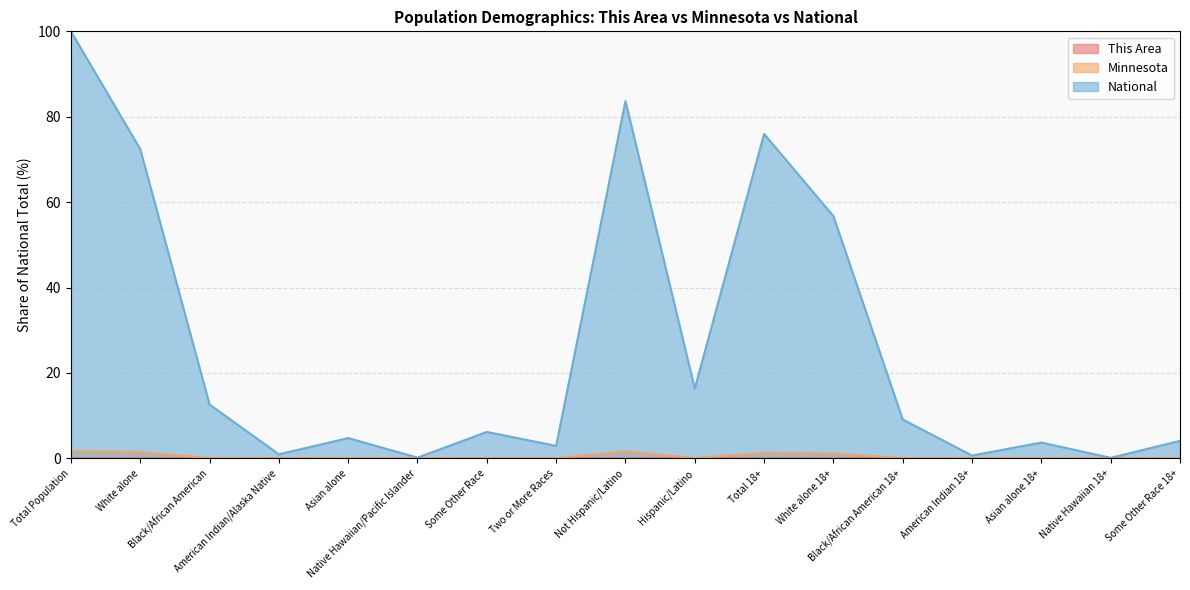

Does the chart display data point markers on the line(s)?

No